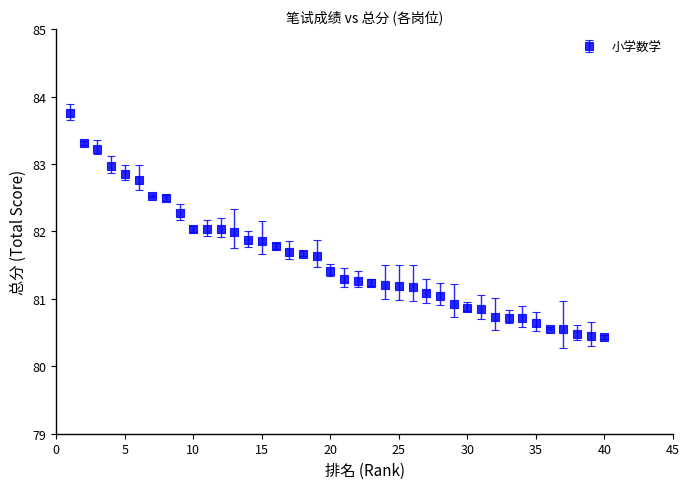

What is the maximum value shown in the chart?

83.8